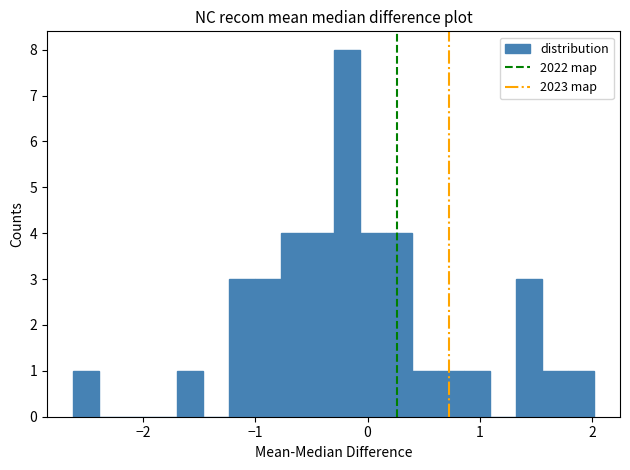

Around what value on the x-axis is the tallest bar? Give the approximate position of its centre, as read against the axis.

-0.2